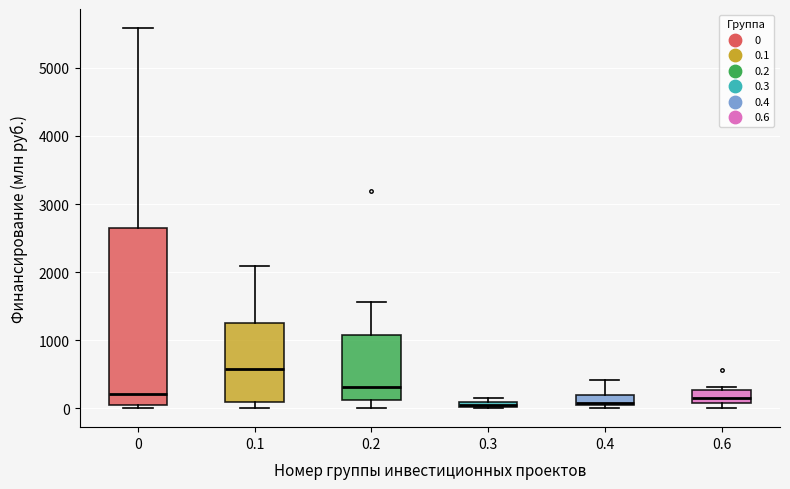

Where is the upper edge of the box at x = 0.4 on the y-axis? The values are not printed on the chart, so give them approximately, as read against the axis.

200